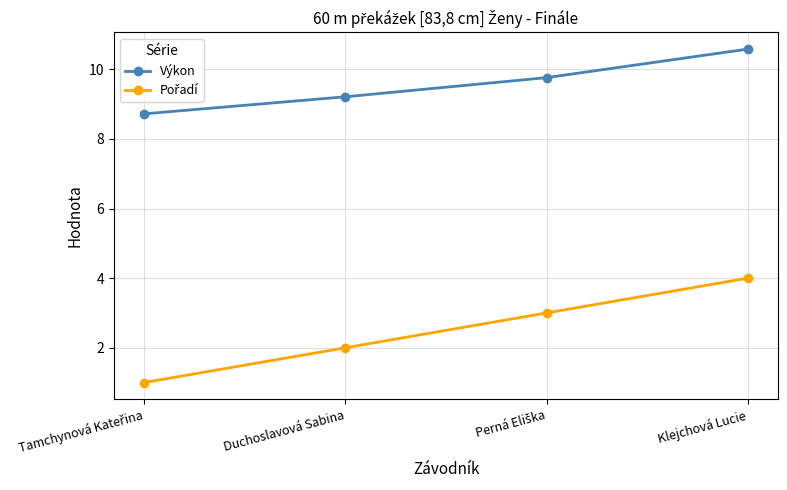

Where does the Výkon series first go above 9?

Duchoslavová Sabina